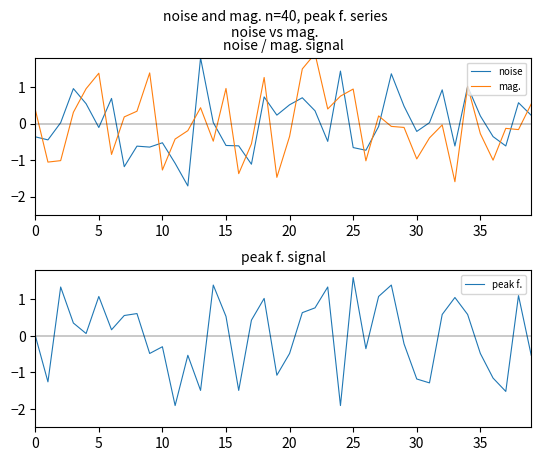

Which series has the largest range (max minus min)?

noise